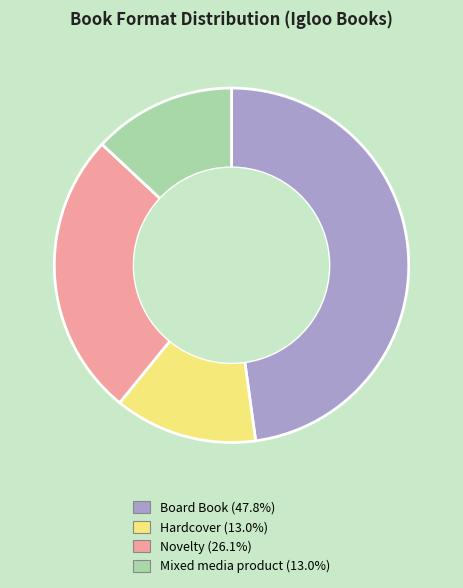

Is it true that Hardcover is 13% of the pie?

True